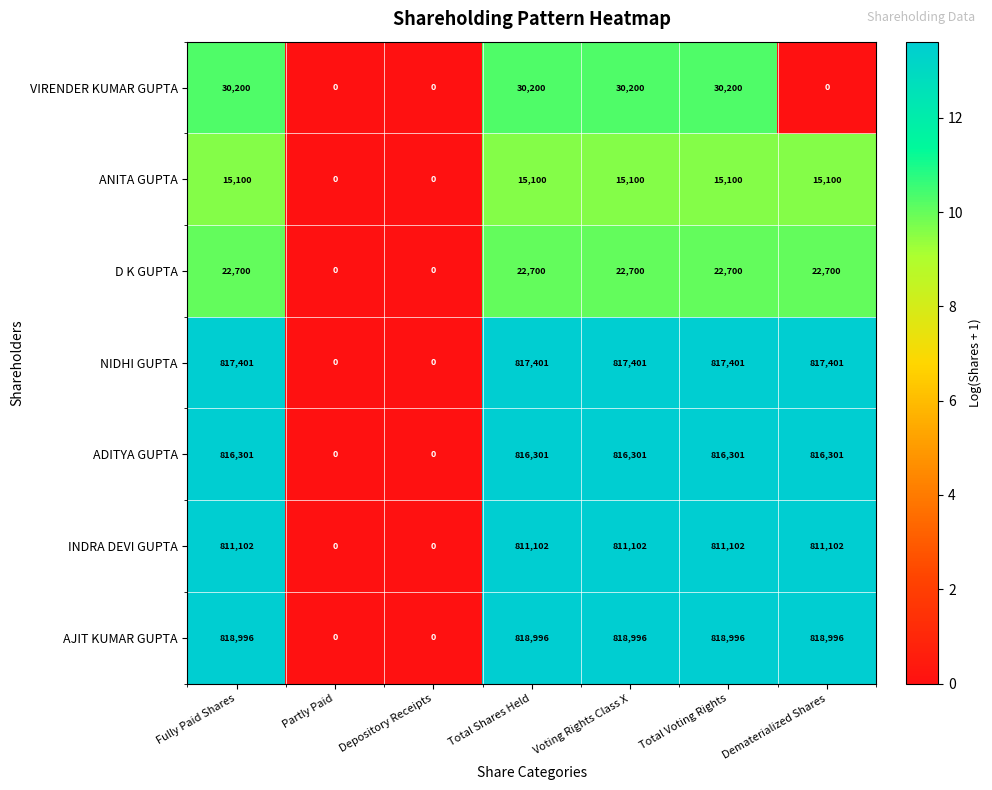

What is the sum of the ANITA GUPTA values at Dematerialized Shares and Fully Paid Shares?

30200